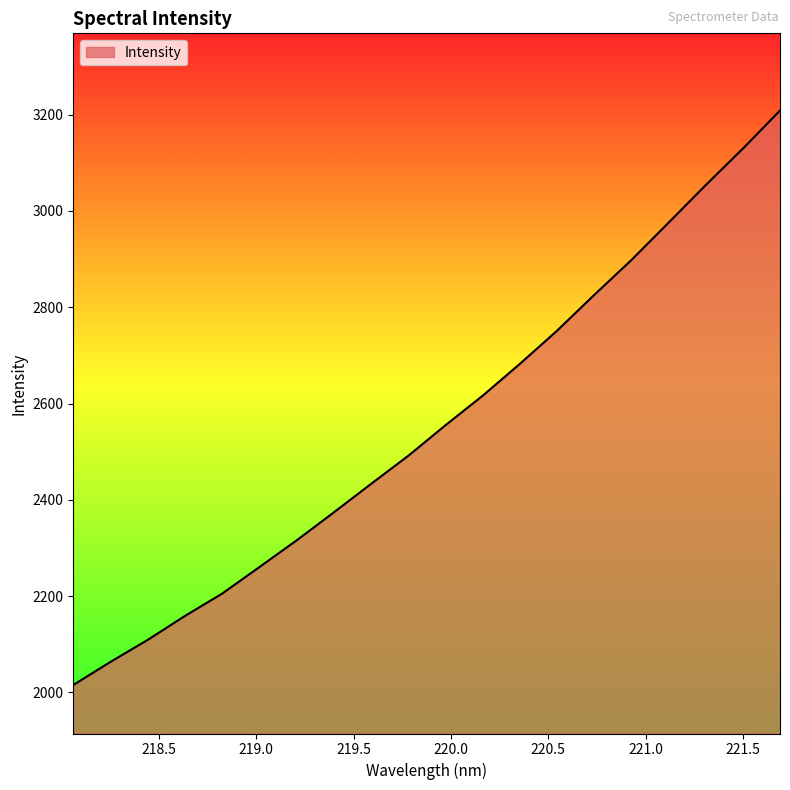

What is the difference between the maximum and minimum values?

1193.2